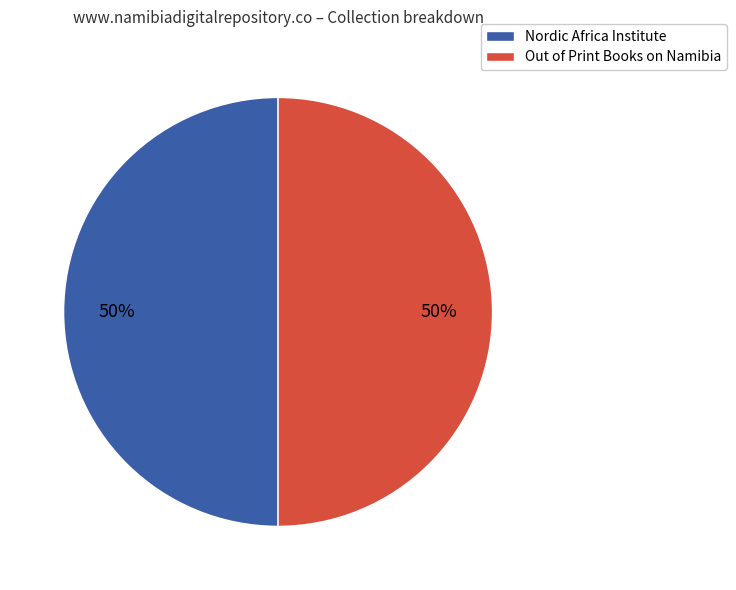

To the nearest percent, what is the average slice percentage?

50%